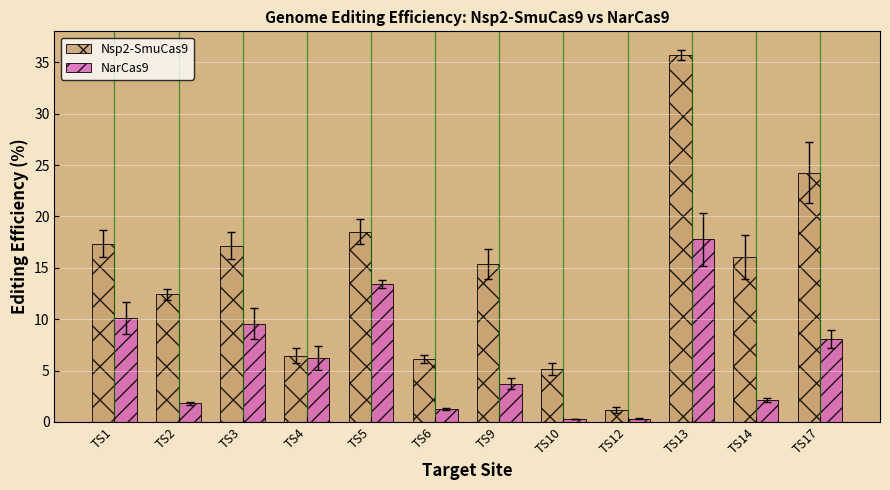

Count the number of categories in the chart.

12